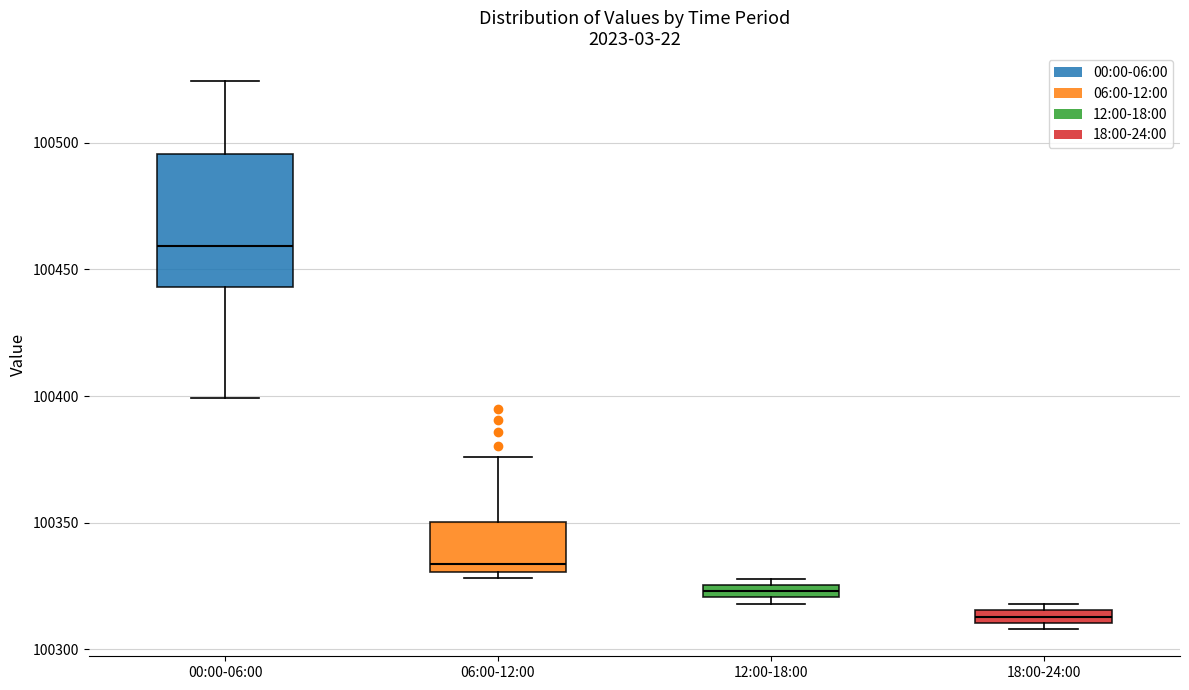

Where does the median line of the box for 06:00-12:00 sit on the y-axis? The values are not printed on the chart, so give them approximately, as read against the axis.

100335